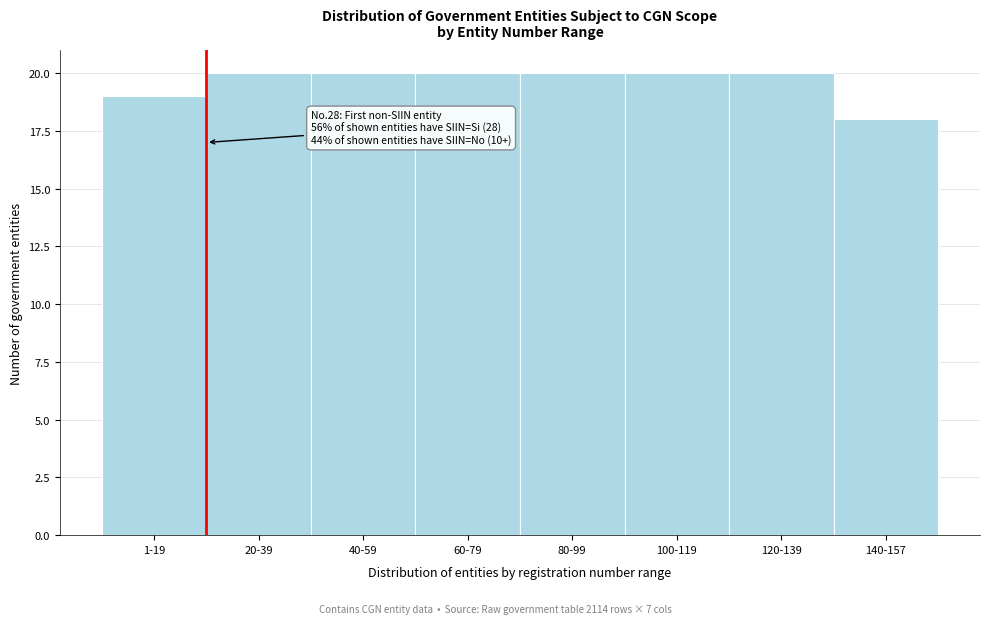

Reading right to left, what are all the values shown in this chart?

140-157=18	120-139=20	100-119=20	80-99=20	60-79=20	40-59=20	20-39=20	1-19=19